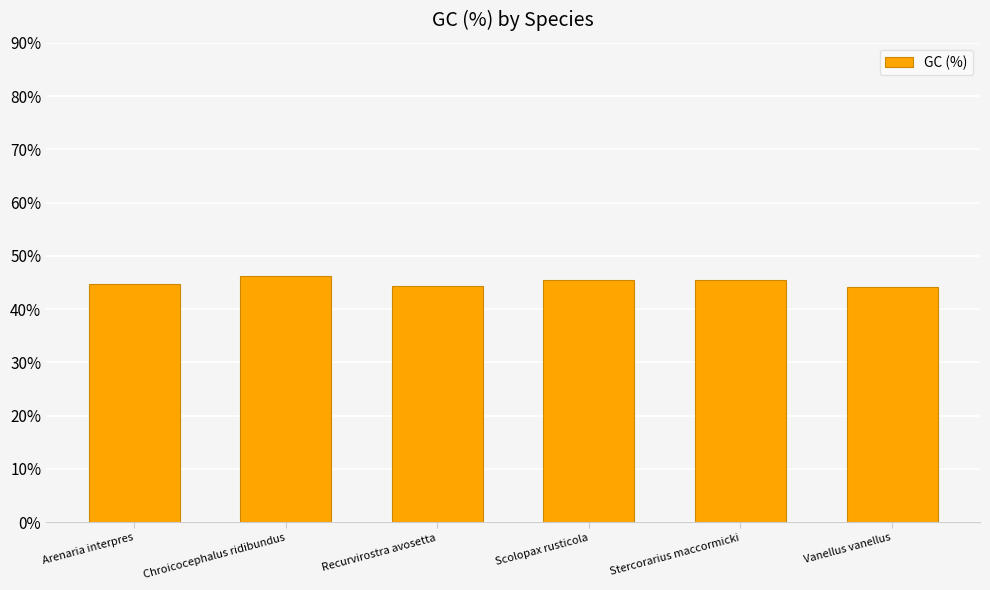

What is the approximate value at Vanellus vanellus?

44.1